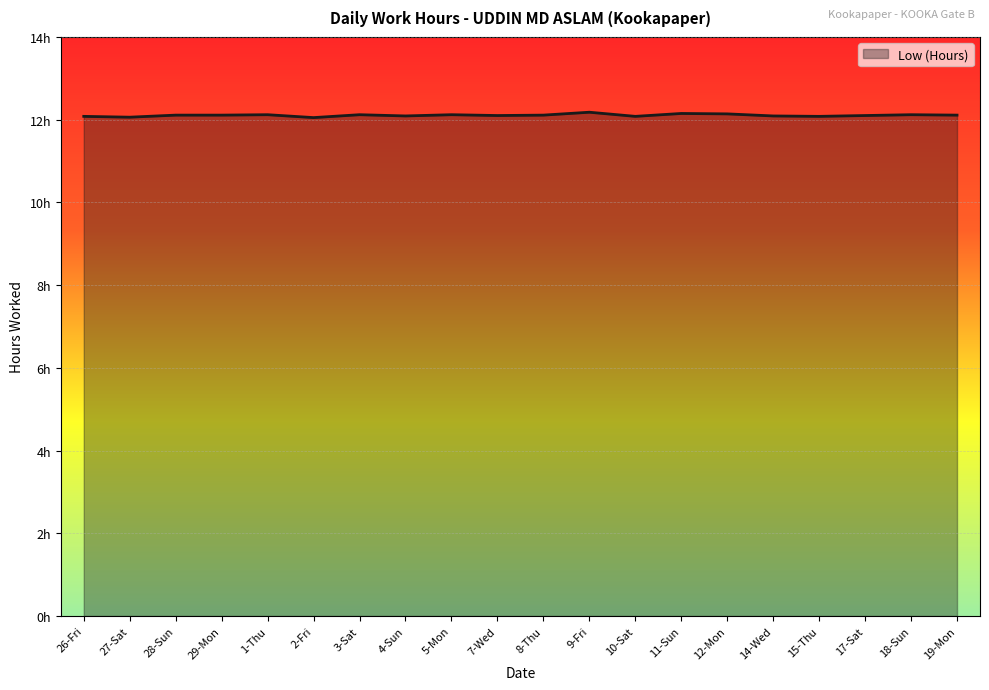

At which category does the data reach its first local valley?

27-Sat